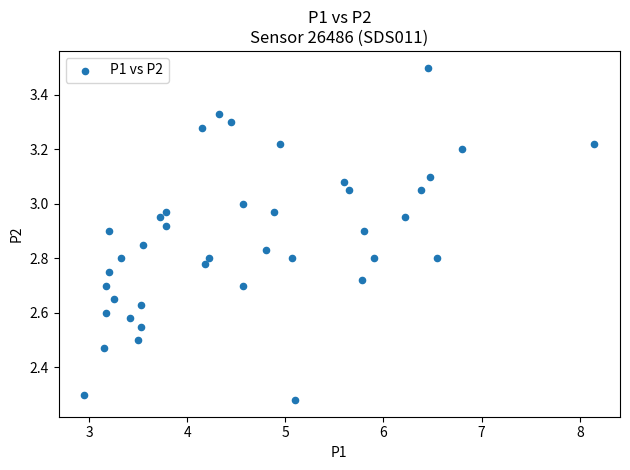

What is the range of Y values (max minus min)?

1.2